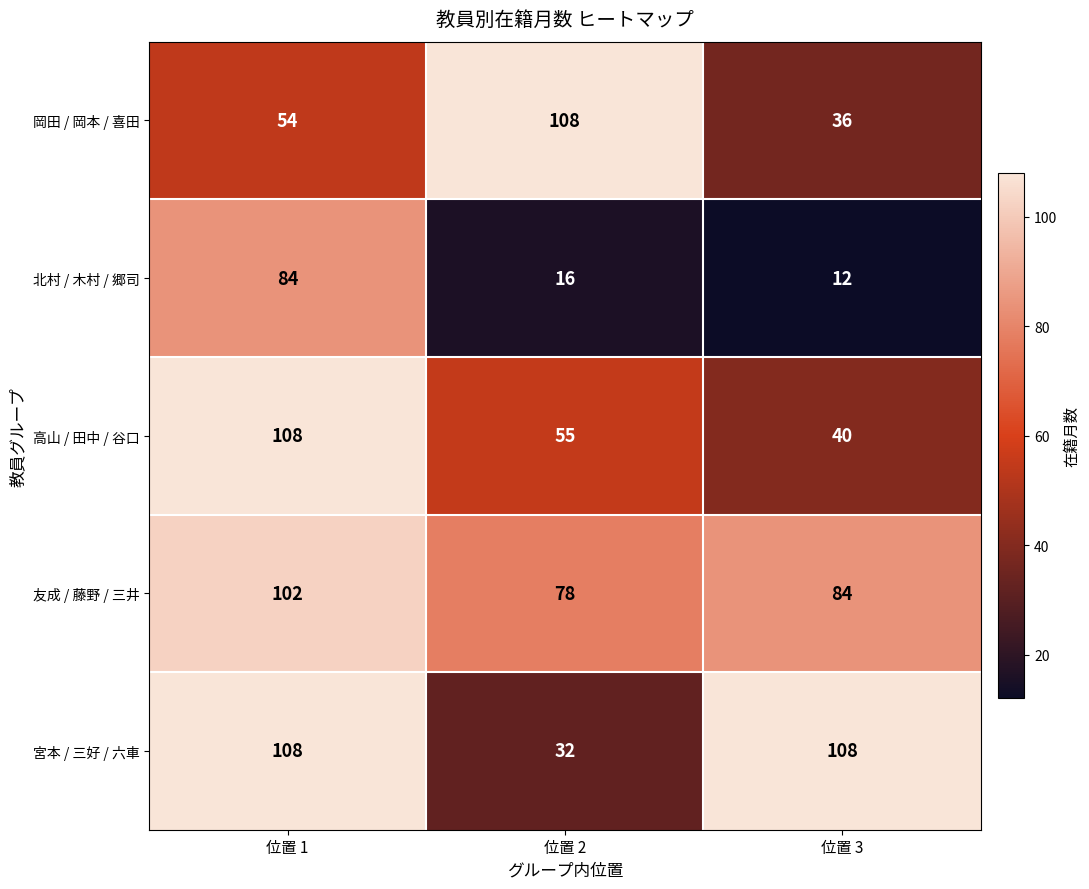

What is the average value of the 北村 / 木村 / 郷司 series?

37